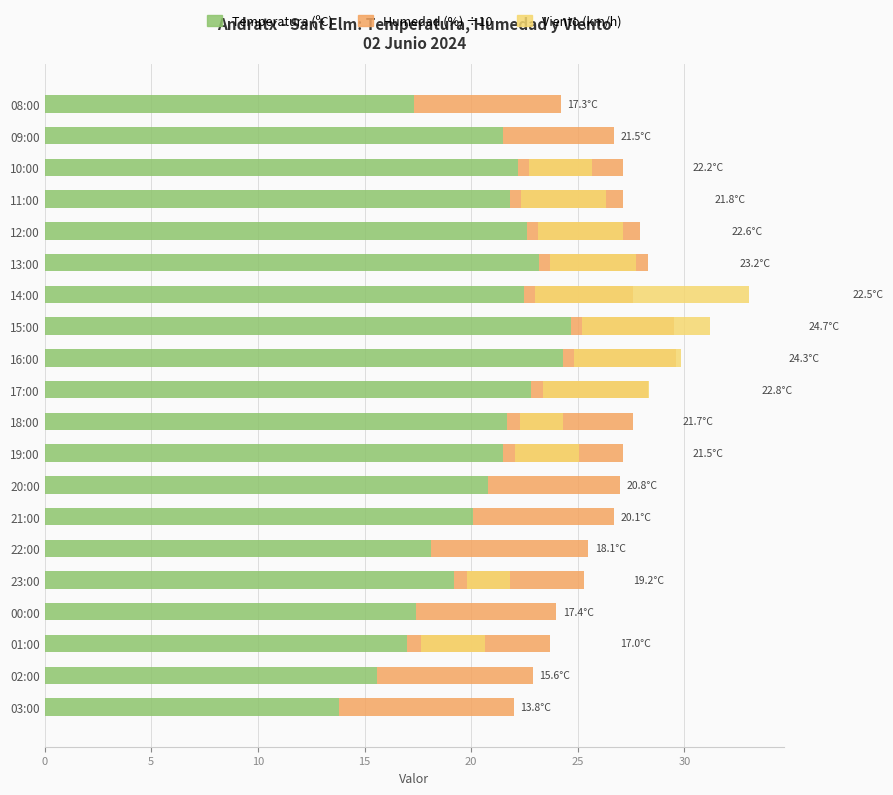

What is the value of the Viento (km/h) bar at the 17th from the left?

4.0